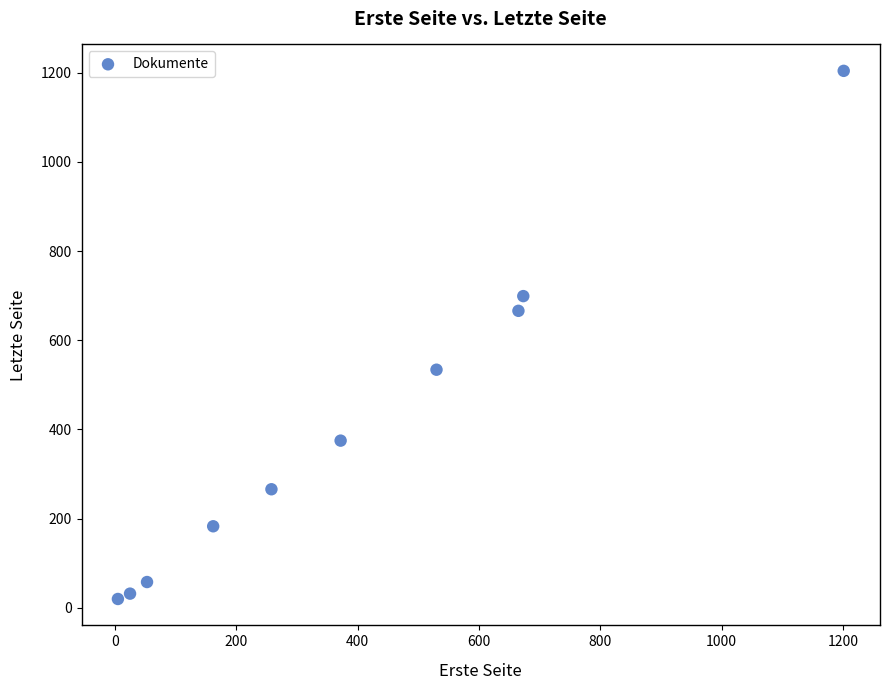

What Y value in the scatter plot is closest to 612?

666